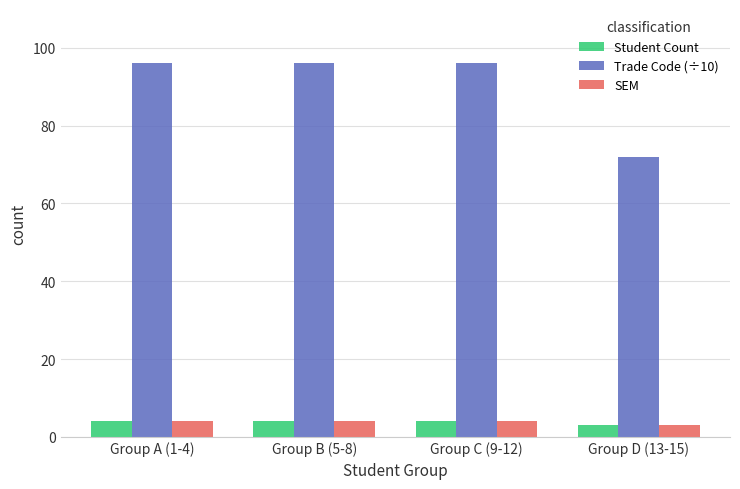

Reading left to right, what are all the values shown in this chart?

Student Count: Group A (1-4)=4	Group B (5-8)=4	Group C (9-12)=4	Group D (13-15)=3
Trade Code (÷10): Group A (1-4)=96	Group B (5-8)=96	Group C (9-12)=96	Group D (13-15)=72
SEM: Group A (1-4)=4	Group B (5-8)=4	Group C (9-12)=4	Group D (13-15)=3